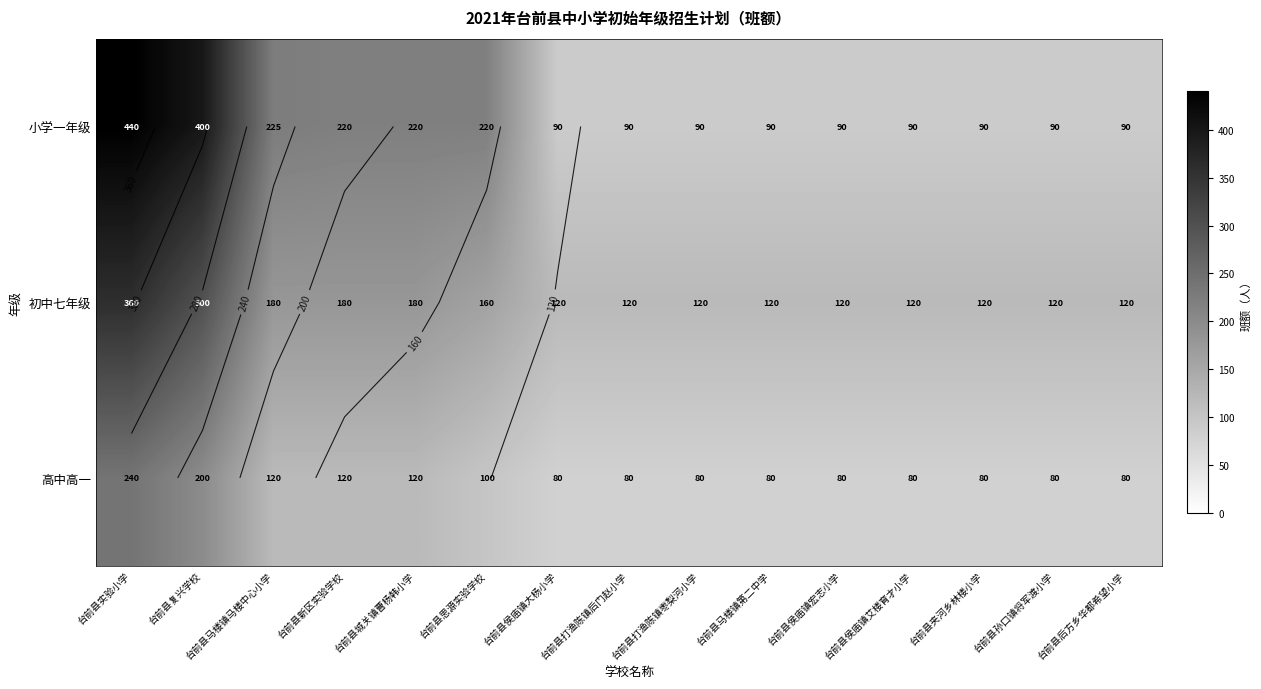

Between 台前县孙口镇将军渡小学 and 台前县马楼镇马楼中心小学, which is larger?

台前县马楼镇马楼中心小学